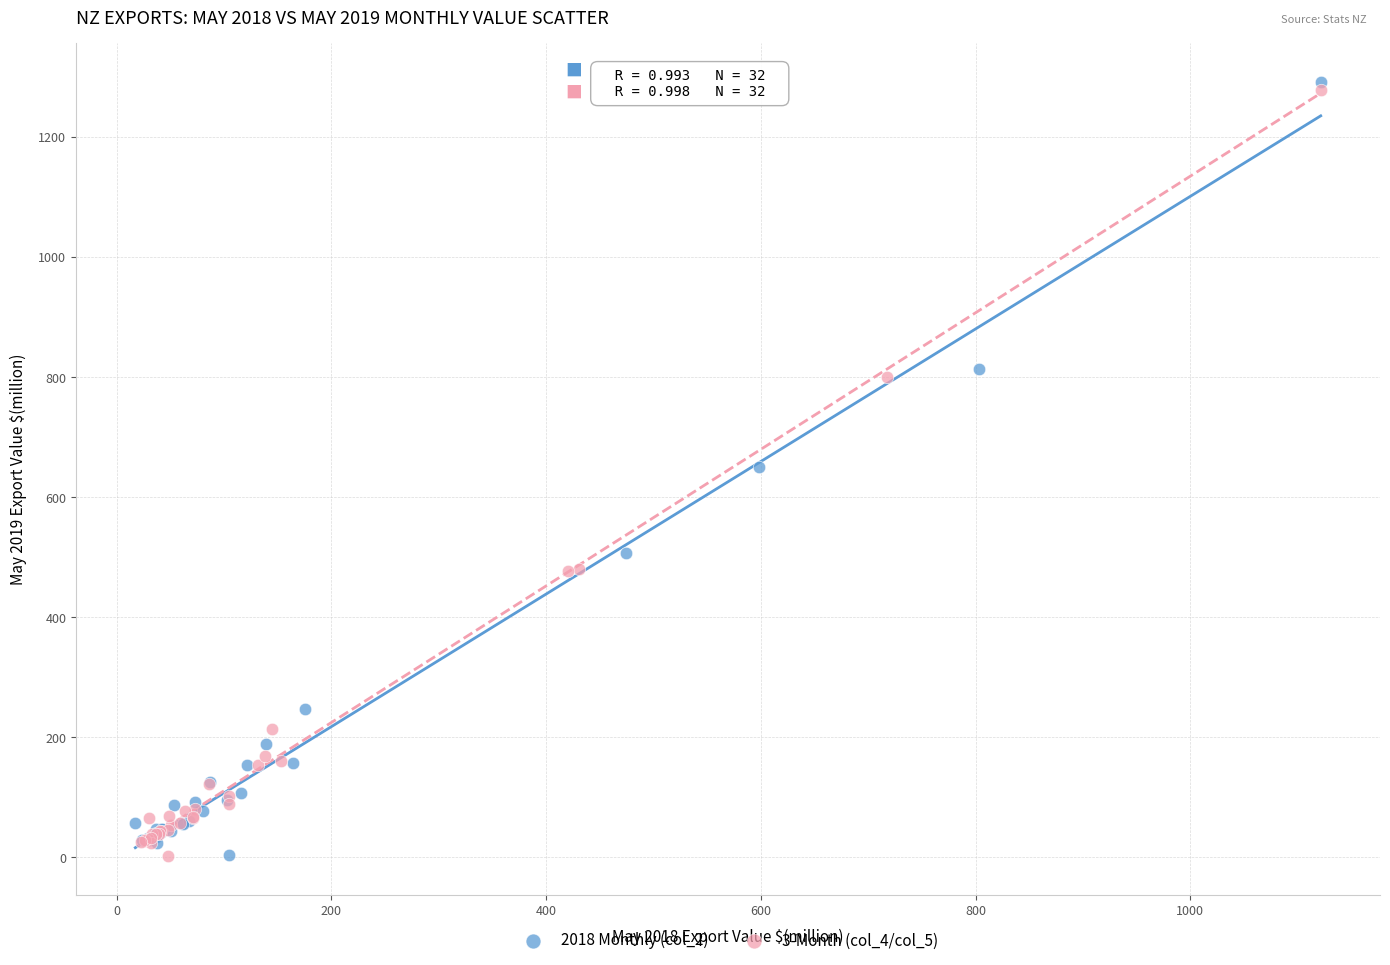

Which series has the largest Y range (max minus min)?

2018 Monthly (col_2)